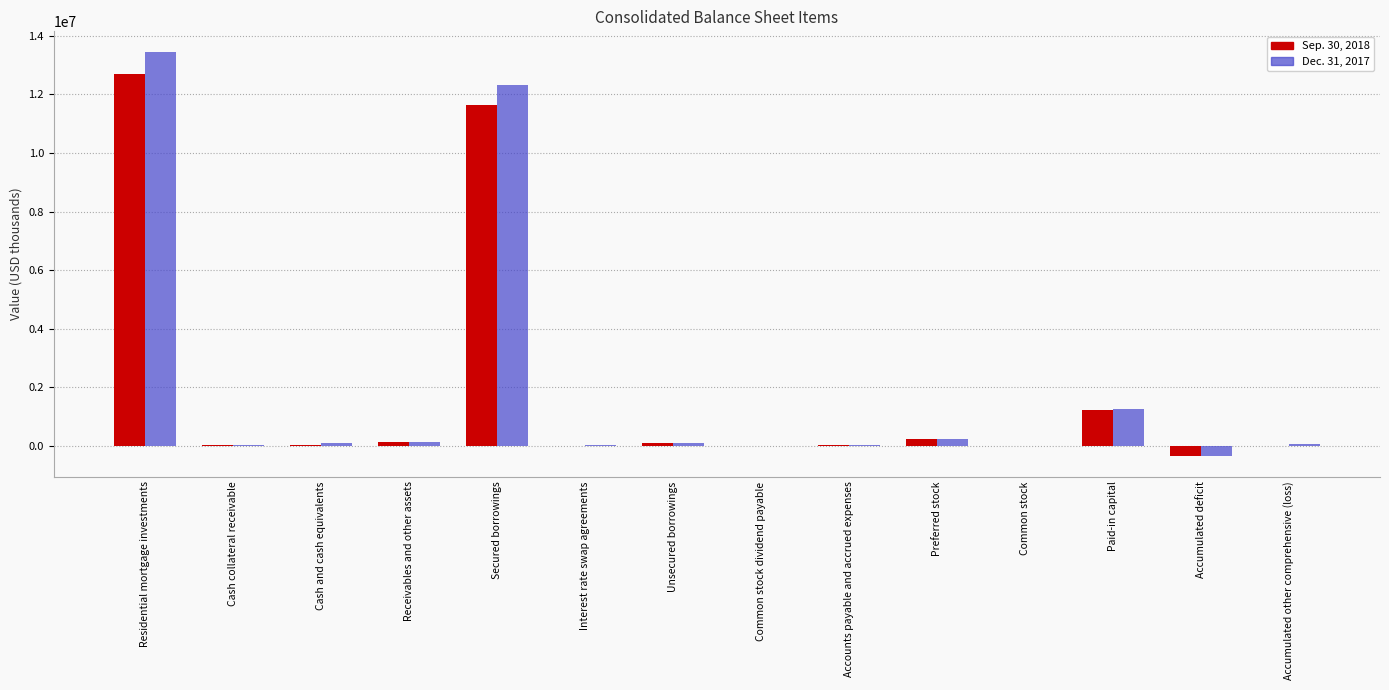

Which category has the highest value in the Sep. 30, 2018 series?

Residential mortgage investments